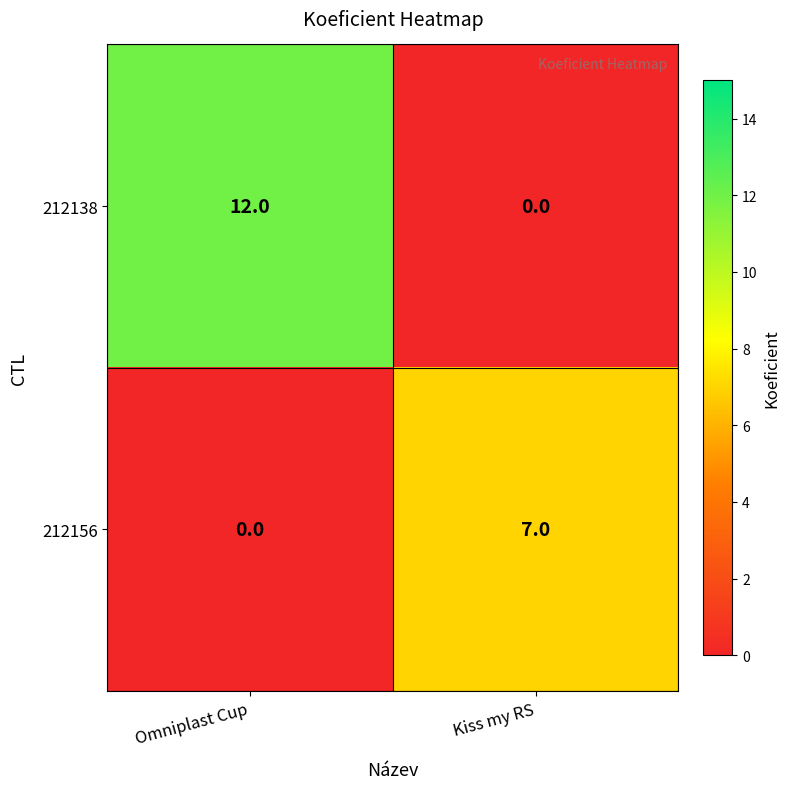

Rank the series at Omniplast Cup from highest to lowest value.

212138, 212156